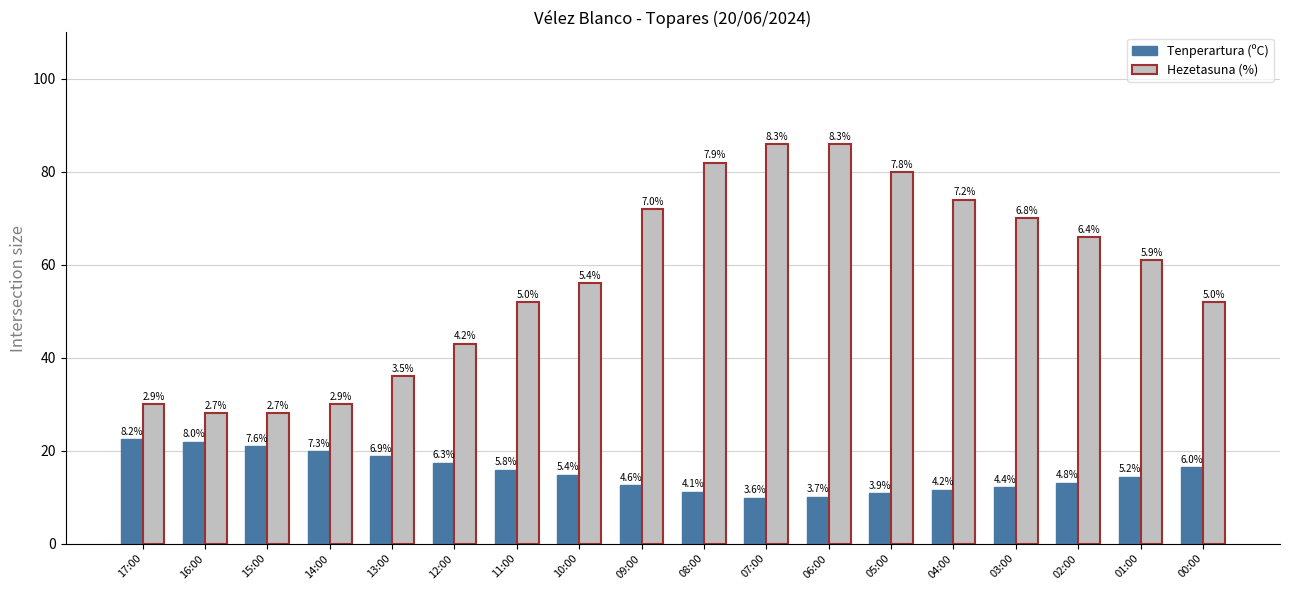

The value of Hezetasuna (%) at 05:00 is 123.0. True or false?

False